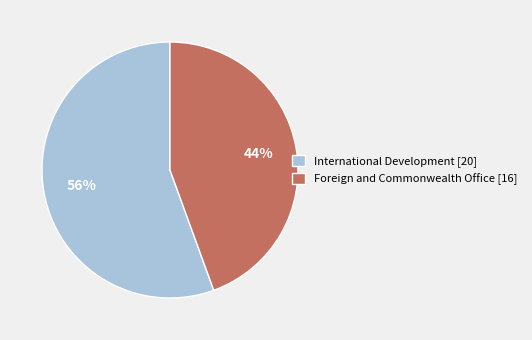

Combined, do Foreign and Commonwealth Office [16] and International Development [20] account for over 50%?

Yes